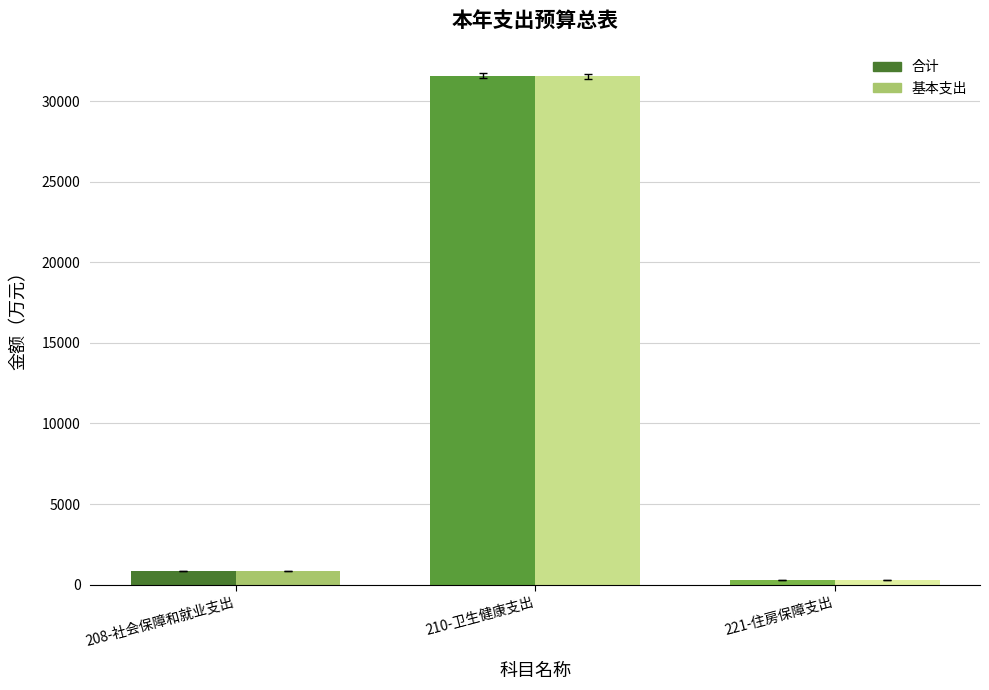

Which series changed the most between 208-社会保障和就业支出 and 210-卫生健康支出?

合计